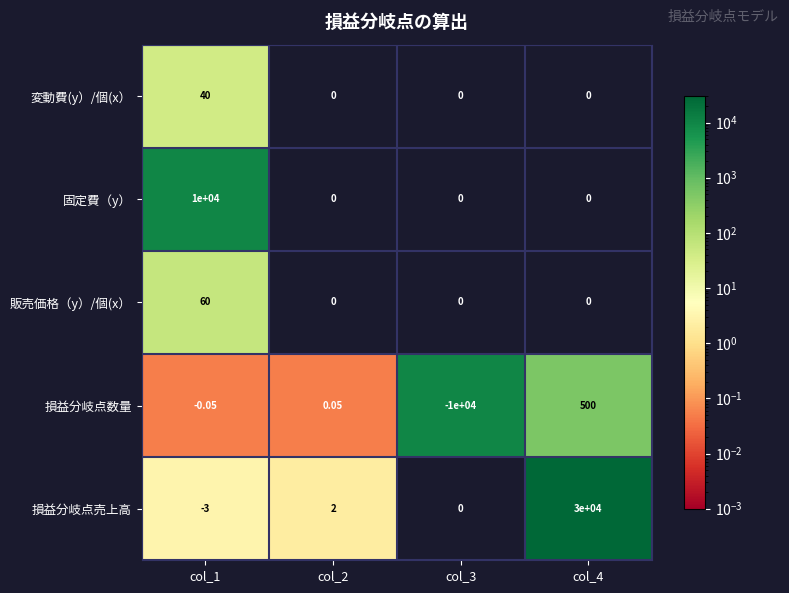

Which series has the largest total across all categories?

損益分岐点売上高